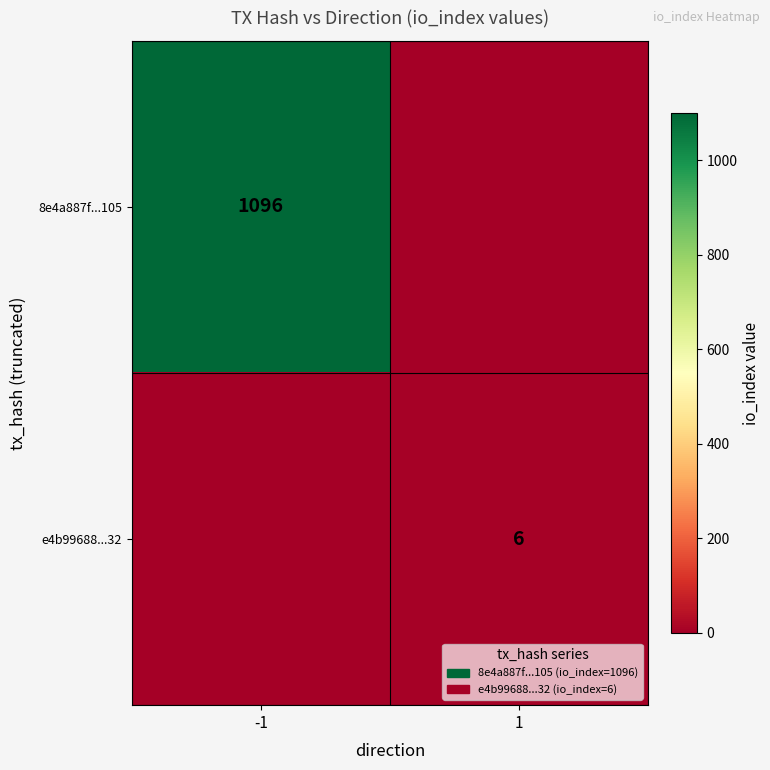

True or false: e4b99688...32 has a value of 6 at 1.

True